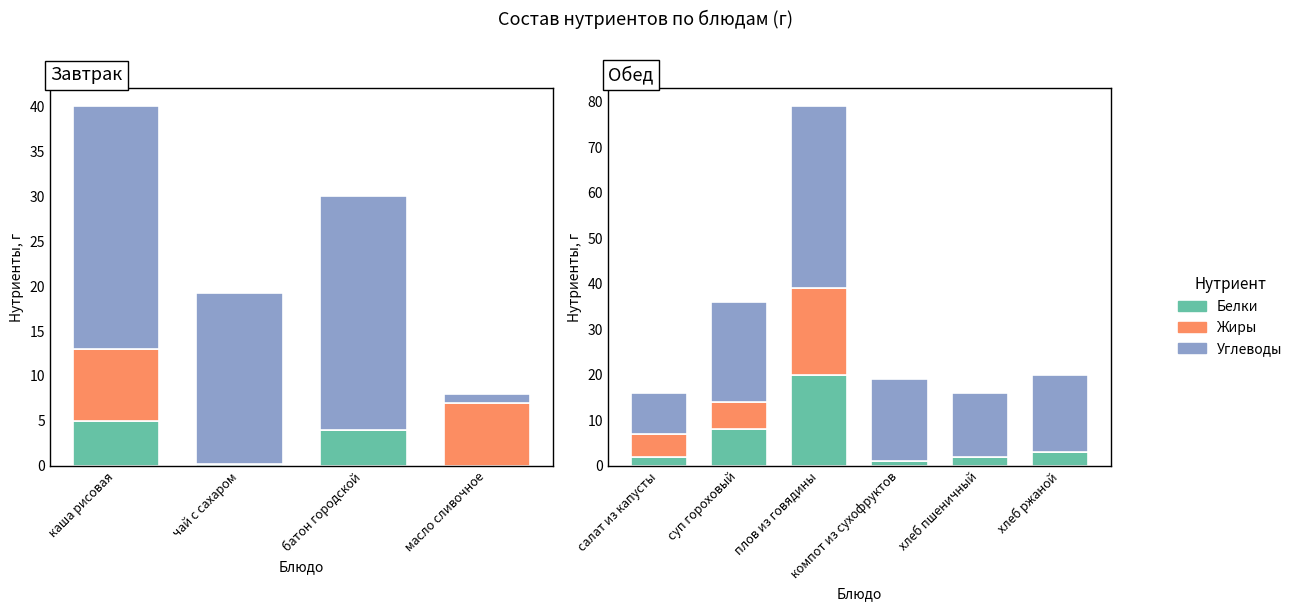

Which series has the widest spread of values?

Углеводы